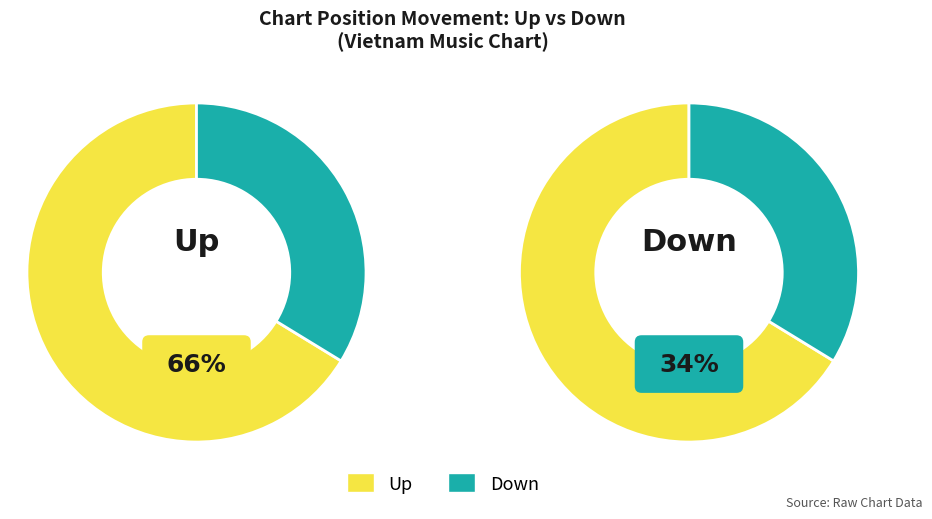

To the nearest percent, what is the difference between the largest and smallest slice percentages?

33%